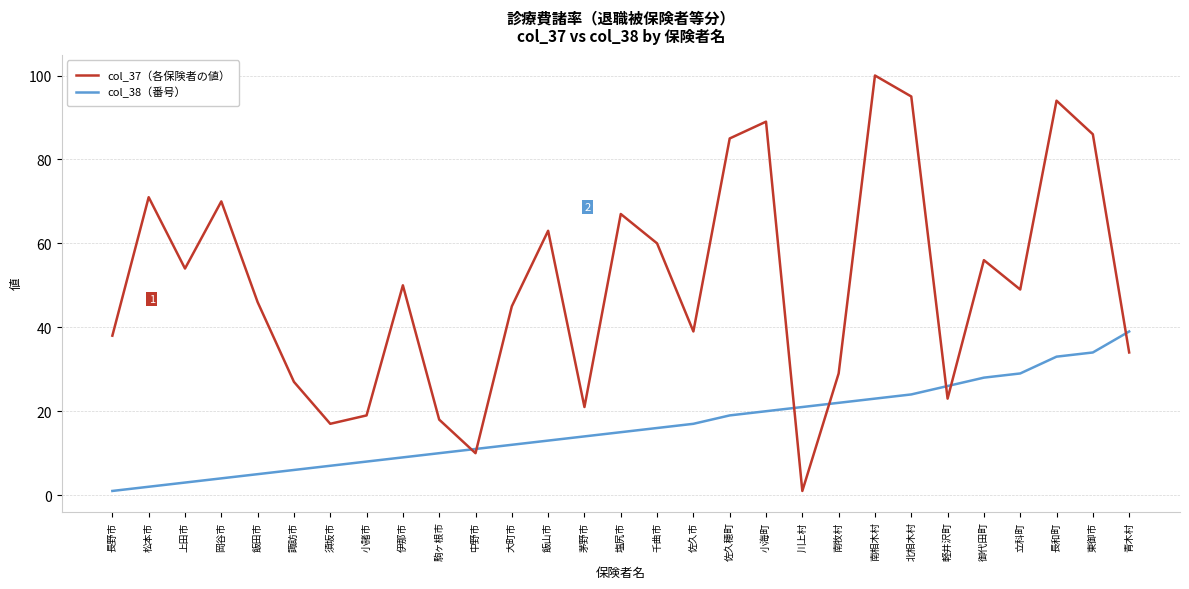

What are all the series names shown in the legend?

col_37（各保険者の値）, col_38（番号）